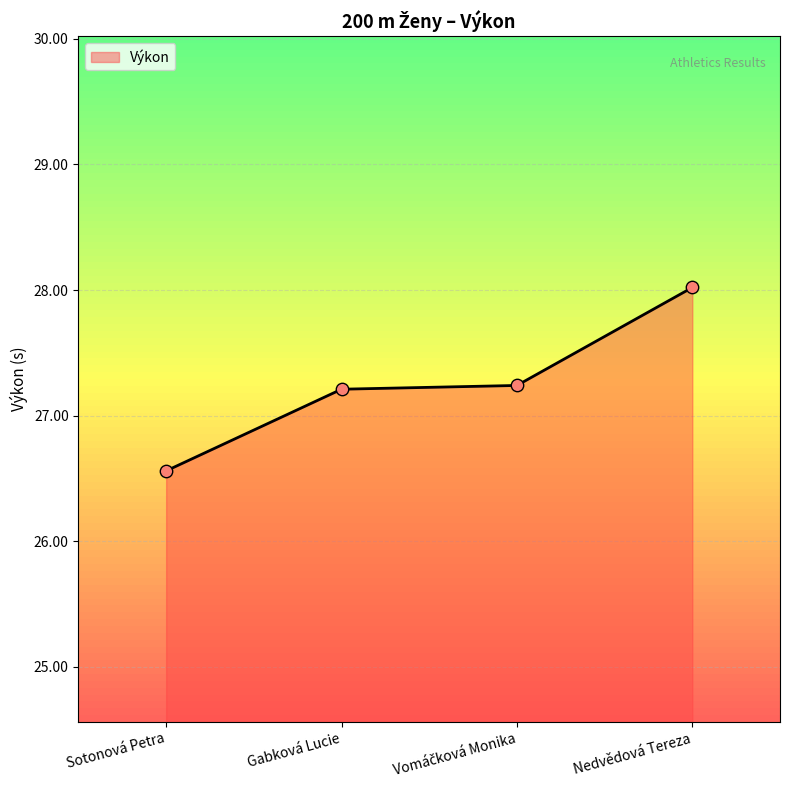

What is the ratio of the value at Nedvědová Tereza to the value at Gabková Lucie?

1.0